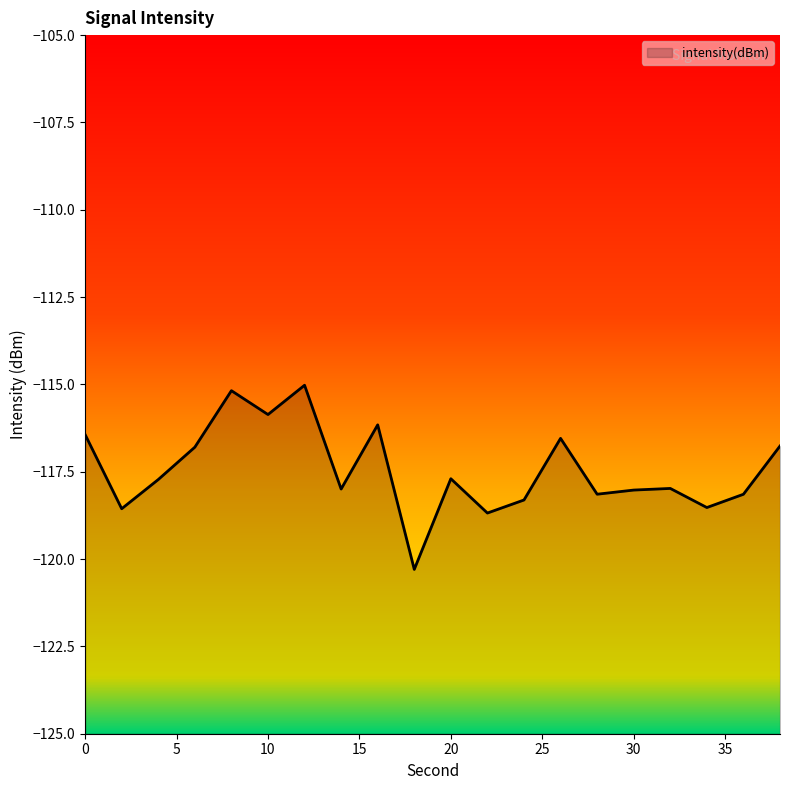

What is the difference between the maximum and minimum values?

5.3